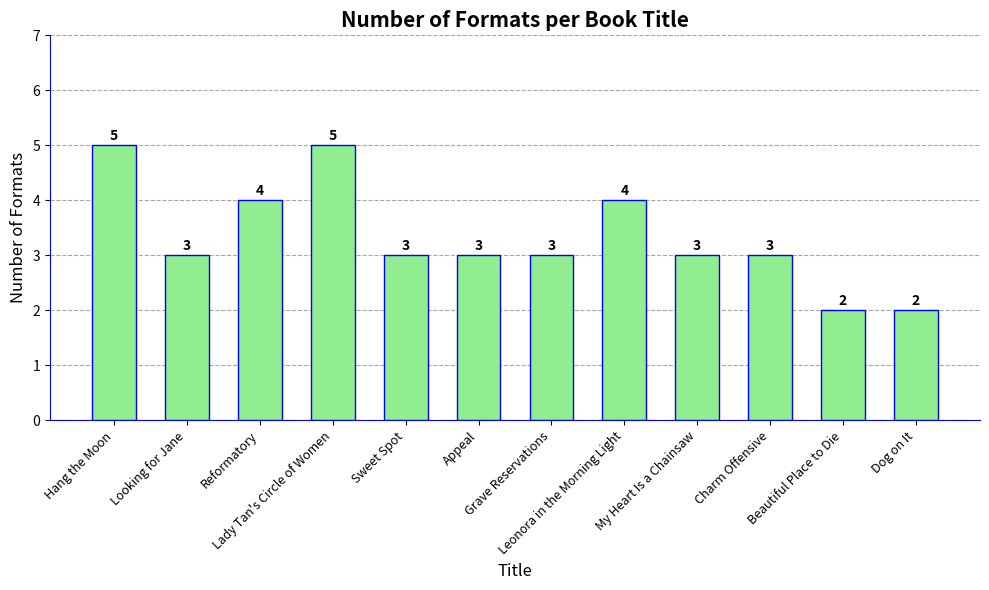

How many values are between 3 and 4?

8